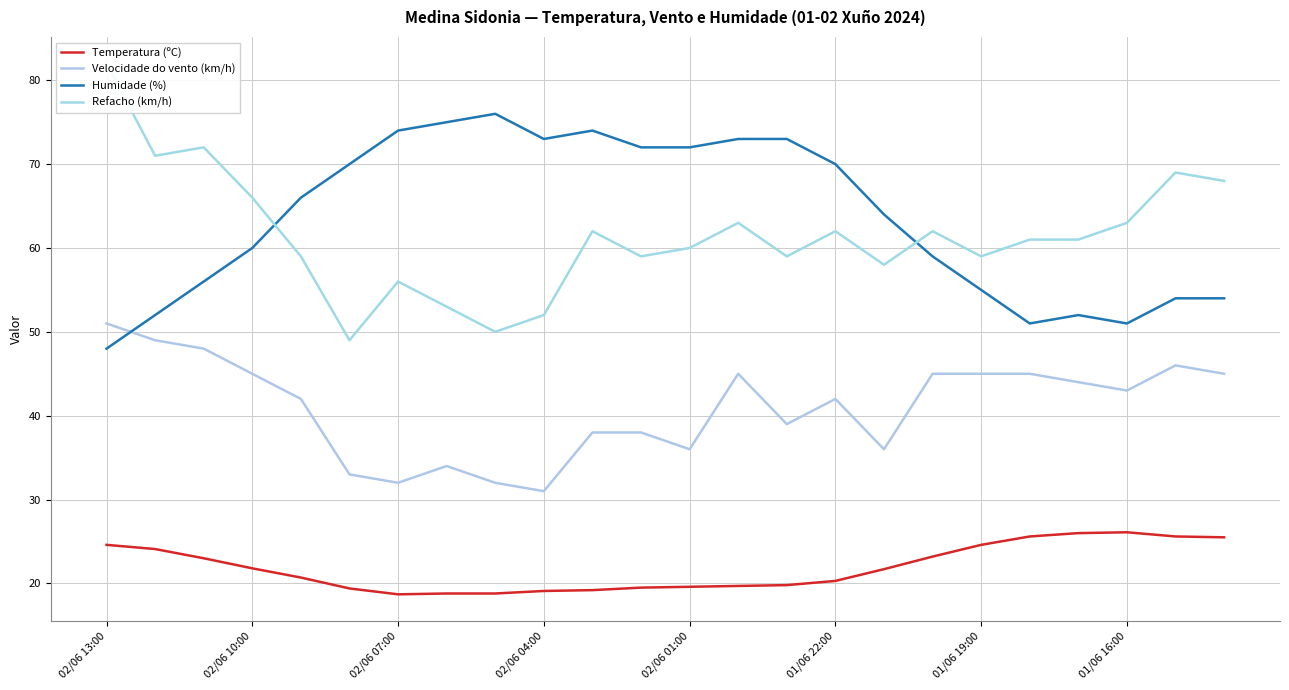

At which category is the sum across all series the highest?

02/06 13:00